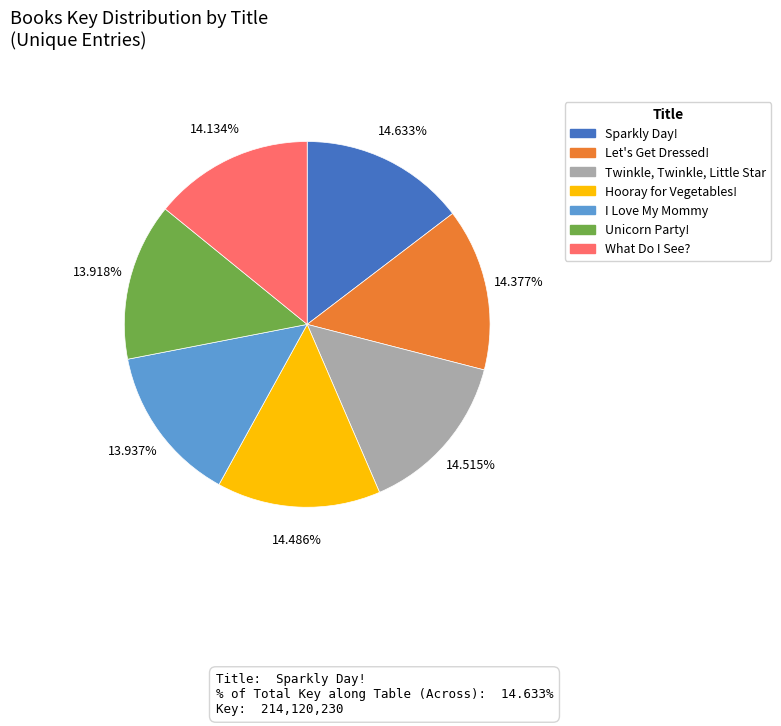

Is there any slice that represents more than half of the pie?

No